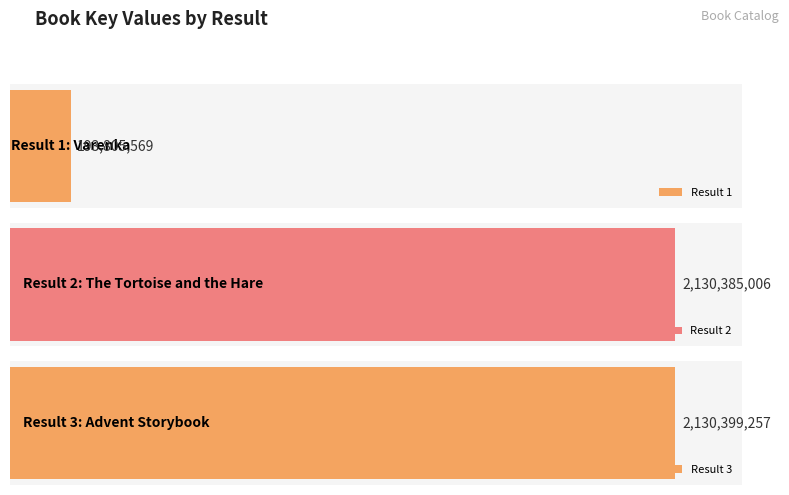

Where is the data nearest to the value 1162102413?

2